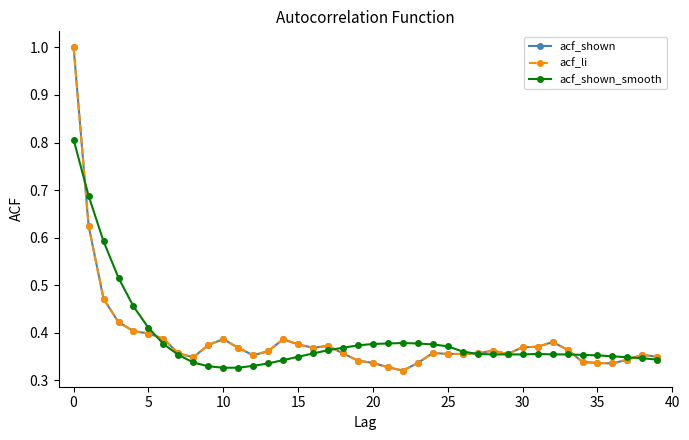

True or false: acf_li and acf_shown_smooth intersect in this chart.

True